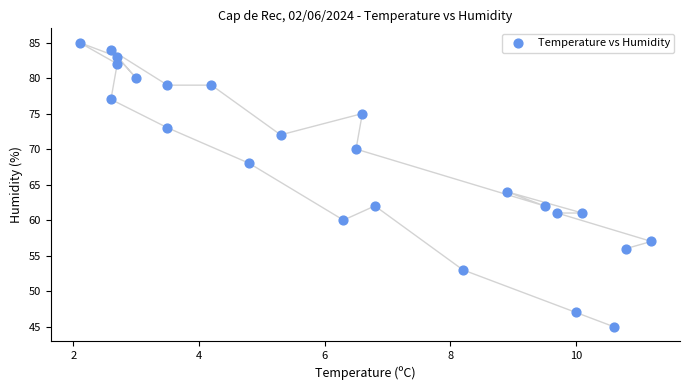

What Y value in the scatter plot is closest to 65?

64